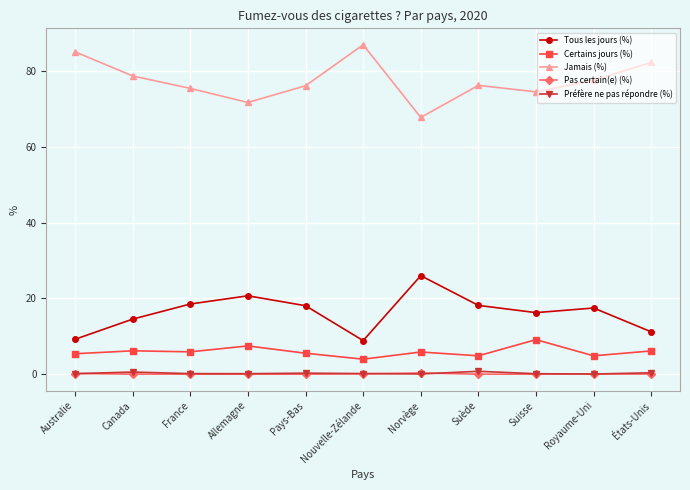

What is the maximum value shown in the chart?

86.9